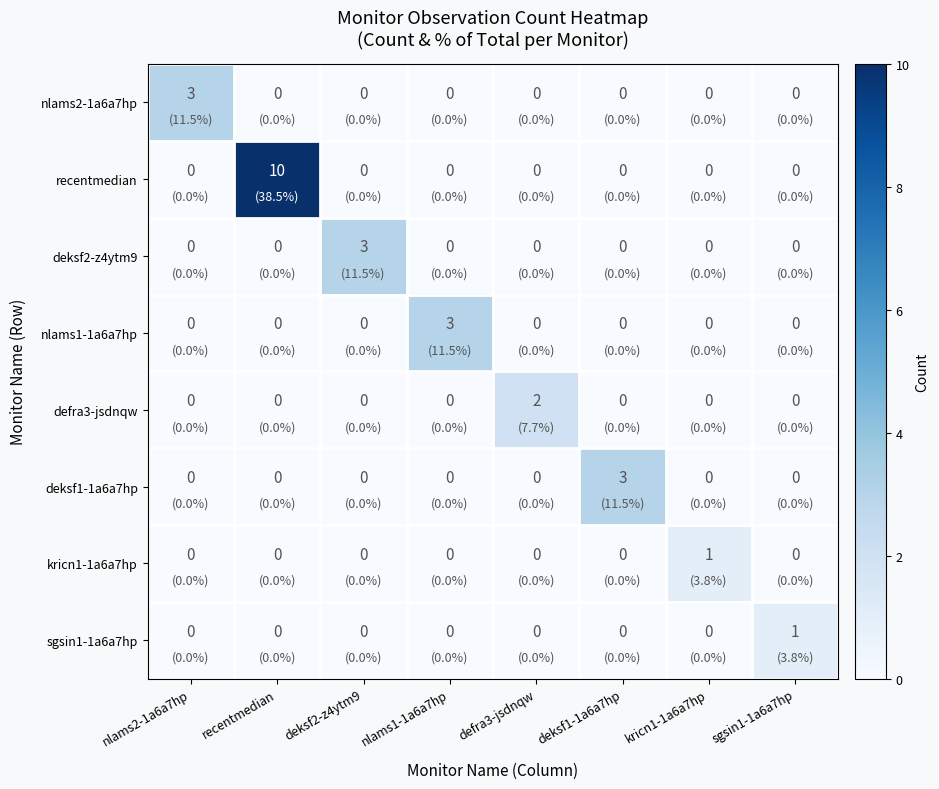

Which series has the largest total across all categories?

recentmedian